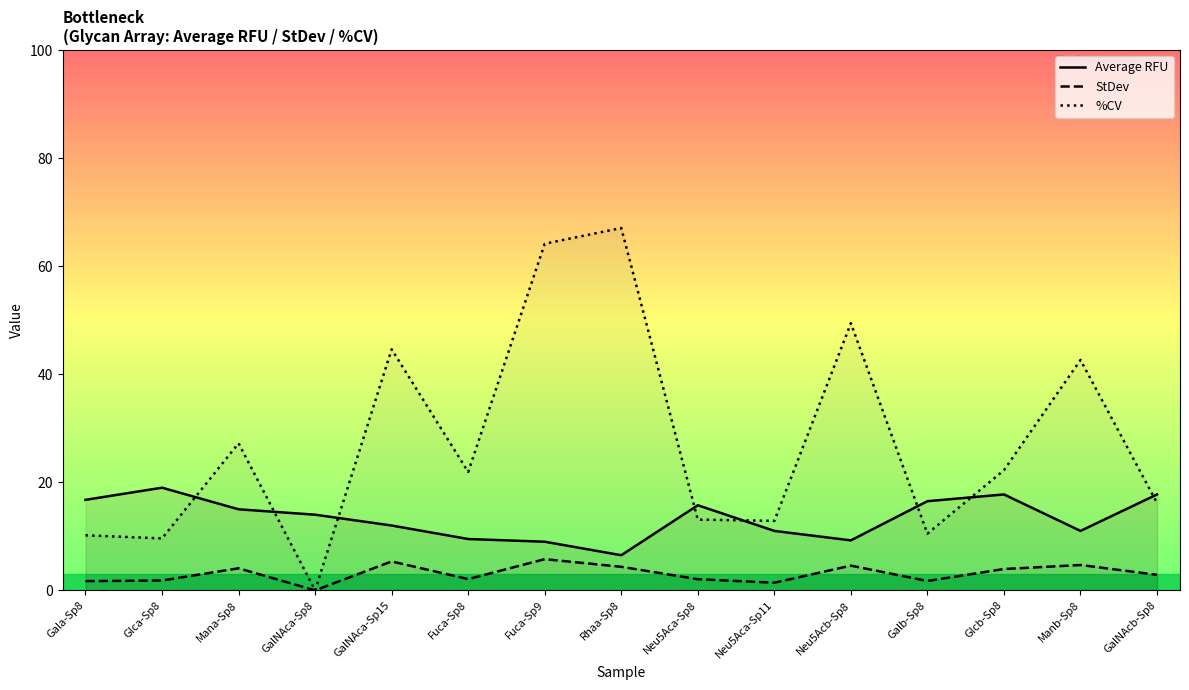

Rank the series by their maximum value, from highest to lowest.

%CV, Average RFU, StDev